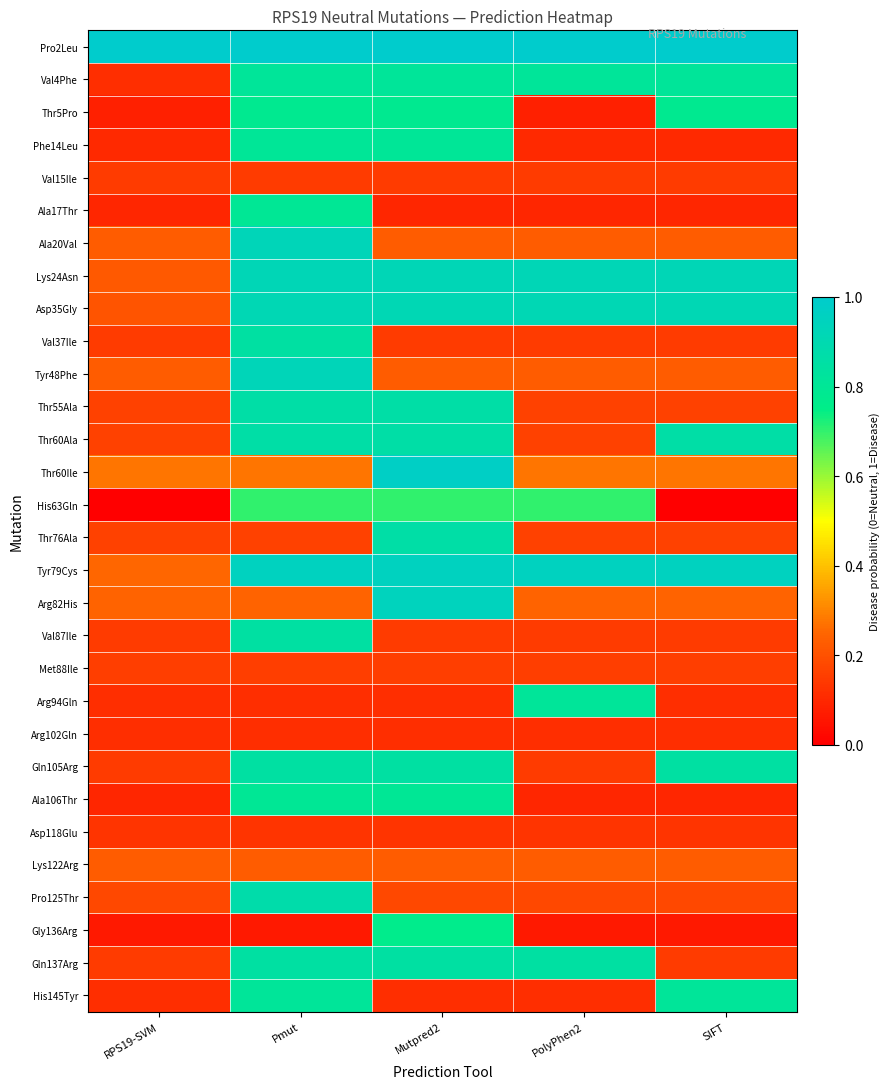

Reading right to left, extract all data points from this chart.

Pro2Leu: SIFT=1.0	PolyPhen2=1.0	Mutpred2=1.0	Pmut=1.0	RPS19-SVM=1.0
Val4Phe: SIFT=0.8	PolyPhen2=0.8	Mutpred2=0.8	Pmut=0.8	RPS19-SVM=0.1
Thr5Pro: SIFT=0.8	PolyPhen2=0.1	Mutpred2=0.8	Pmut=0.8	RPS19-SVM=0.1
Phe14Leu: SIFT=0.1	PolyPhen2=0.1	Mutpred2=0.8	Pmut=0.8	RPS19-SVM=0.1
Val15Ile: SIFT=0.1	PolyPhen2=0.1	Mutpred2=0.1	Pmut=0.1	RPS19-SVM=0.1
Ala17Thr: SIFT=0.1	PolyPhen2=0.1	Mutpred2=0.1	Pmut=0.8	RPS19-SVM=0.1
Ala20Val: SIFT=0.2	PolyPhen2=0.2	Mutpred2=0.2	Pmut=0.9	RPS19-SVM=0.2
Lys24Asn: SIFT=0.9	PolyPhen2=0.9	Mutpred2=0.9	Pmut=0.9	RPS19-SVM=0.2
Asp35Gly: SIFT=0.9	PolyPhen2=0.9	Mutpred2=0.9	Pmut=0.9	RPS19-SVM=0.2
Val37Ile: SIFT=0.1	PolyPhen2=0.1	Mutpred2=0.1	Pmut=0.8	RPS19-SVM=0.1
Tyr48Phe: SIFT=0.2	PolyPhen2=0.2	Mutpred2=0.2	Pmut=0.9	RPS19-SVM=0.2
Thr55Ala: SIFT=0.2	PolyPhen2=0.2	Mutpred2=0.9	Pmut=0.9	RPS19-SVM=0.2
Thr60Ala: SIFT=0.9	PolyPhen2=0.2	Mutpred2=0.9	Pmut=0.9	RPS19-SVM=0.2
Thr60Ile: SIFT=0.3	PolyPhen2=0.3	Mutpred2=1.0	Pmut=0.3	RPS19-SVM=0.3
His63Gln: SIFT=0.0	PolyPhen2=0.7	Mutpred2=0.7	Pmut=0.7	RPS19-SVM=0.0
Thr76Ala: SIFT=0.2	PolyPhen2=0.2	Mutpred2=0.9	Pmut=0.2	RPS19-SVM=0.2
Tyr79Cys: SIFT=1.0	PolyPhen2=1.0	Mutpred2=1.0	Pmut=1.0	RPS19-SVM=0.3
Arg82His: SIFT=0.2	PolyPhen2=0.2	Mutpred2=0.9	Pmut=0.2	RPS19-SVM=0.2
Val87Ile: SIFT=0.1	PolyPhen2=0.1	Mutpred2=0.1	Pmut=0.8	RPS19-SVM=0.1
Met88Ile: SIFT=0.2	PolyPhen2=0.2	Mutpred2=0.2	Pmut=0.2	RPS19-SVM=0.2
Arg94Gln: SIFT=0.1	PolyPhen2=0.8	Mutpred2=0.1	Pmut=0.1	RPS19-SVM=0.1
Arg102Gln: SIFT=0.1	PolyPhen2=0.1	Mutpred2=0.1	Pmut=0.1	RPS19-SVM=0.1
Gln105Arg: SIFT=0.8	PolyPhen2=0.1	Mutpred2=0.8	Pmut=0.8	RPS19-SVM=0.1
Ala106Thr: SIFT=0.1	PolyPhen2=0.1	Mutpred2=0.8	Pmut=0.8	RPS19-SVM=0.1
Asp118Glu: SIFT=0.1	PolyPhen2=0.1	Mutpred2=0.1	Pmut=0.1	RPS19-SVM=0.1
Lys122Arg: SIFT=0.2	PolyPhen2=0.2	Mutpred2=0.2	Pmut=0.2	RPS19-SVM=0.2
Pro125Thr: SIFT=0.2	PolyPhen2=0.2	Mutpred2=0.2	Pmut=0.9	RPS19-SVM=0.2
Gly136Arg: SIFT=0.1	PolyPhen2=0.1	Mutpred2=0.8	Pmut=0.1	RPS19-SVM=0.1
Gln137Arg: SIFT=0.1	PolyPhen2=0.8	Mutpred2=0.8	Pmut=0.8	RPS19-SVM=0.1
His145Tyr: SIFT=0.8	PolyPhen2=0.1	Mutpred2=0.1	Pmut=0.8	RPS19-SVM=0.1